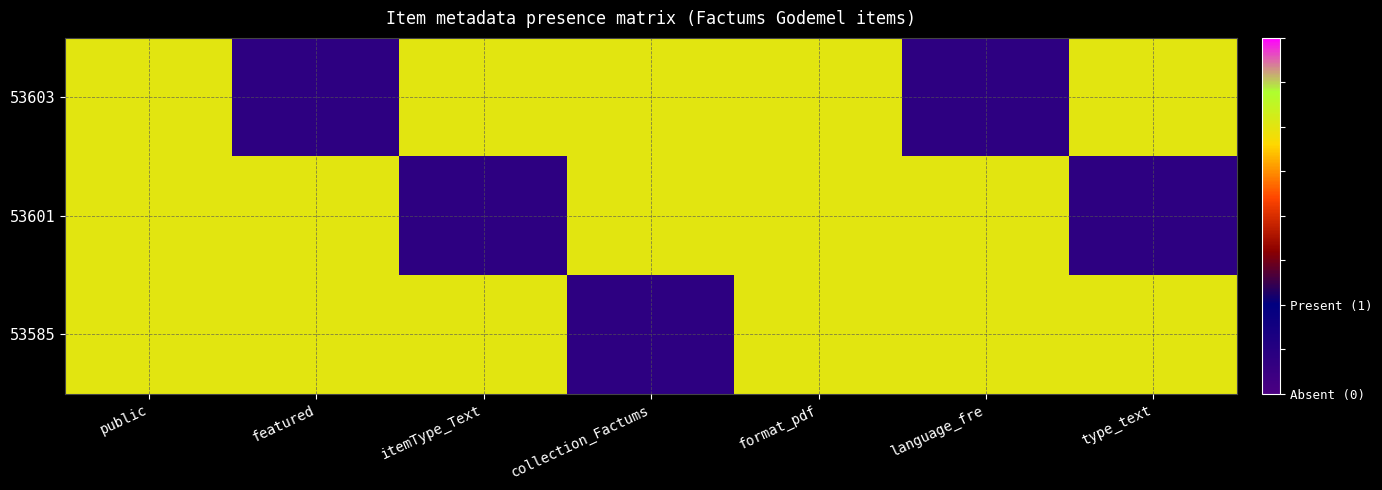

At how many categories does at least one series exceed 0?

7